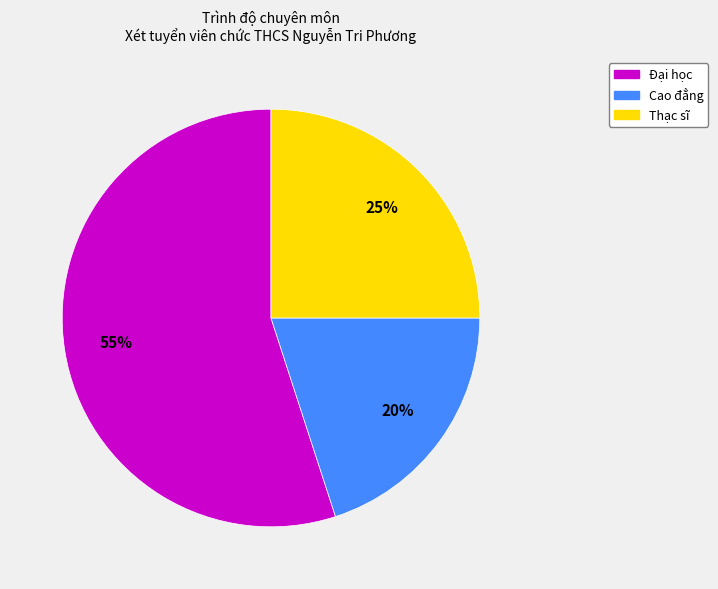

Rank the categories by value from lowest to highest.

Cao đẳng, Thạc sĩ, Đại học